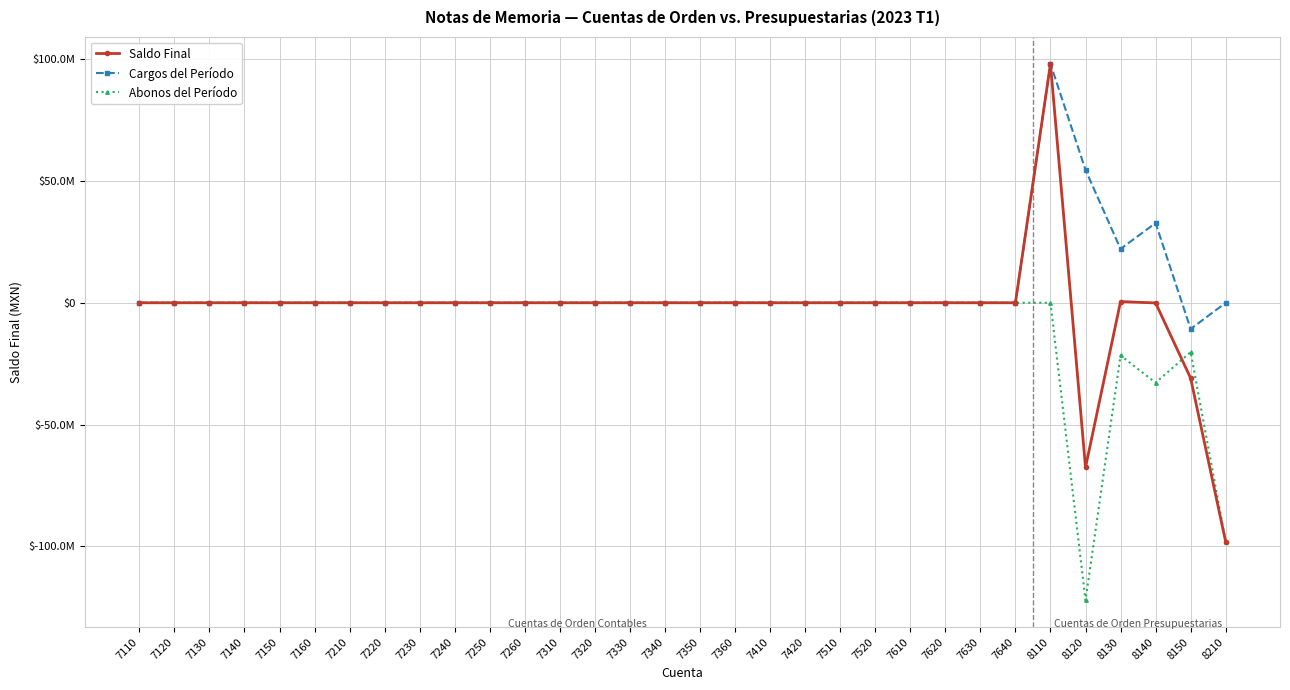

Reading right to left, list all the values displayed in this chart.

Saldo Final: -98183499.7	-30976572.1	-64801.5	500000.0	-67642126.1	98183499.7	-3.0	3.0	0.0	0.0	0.0	0.0	0.0	0.0	0.0	0.0	0.0	0.0	0.0	0.0	0.0	0.0	0.0	0.0	0.0	0.0	0.0	0.0	0.0	0.0	0.0	0.0
Cargos del Período: 0.0	-10755565.2	32768852.5	22134027.0	54581204.2	98183499.7	0.0	0.0	0.0	0.0	0.0	0.0	0.0	0.0	0.0	0.0	0.0	0.0	0.0	0.0	0.0	0.0	0.0	0.0	0.0	0.0	0.0	0.0	0.0	0.0	0.0	0.0
Abonos del Período: -98183499.7	-20221006.9	-32833654.0	-21634027.0	-122223330.3	0.0	0.0	0.0	0.0	0.0	0.0	0.0	0.0	0.0	0.0	0.0	0.0	0.0	0.0	0.0	0.0	0.0	0.0	0.0	0.0	0.0	0.0	0.0	0.0	0.0	0.0	0.0